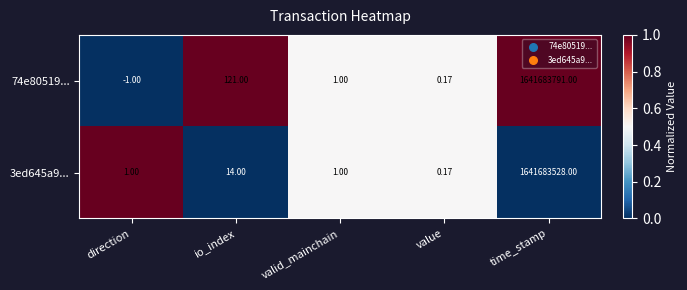

List the series in order of their peak value, highest first.

74e80519..., 3ed645a9...